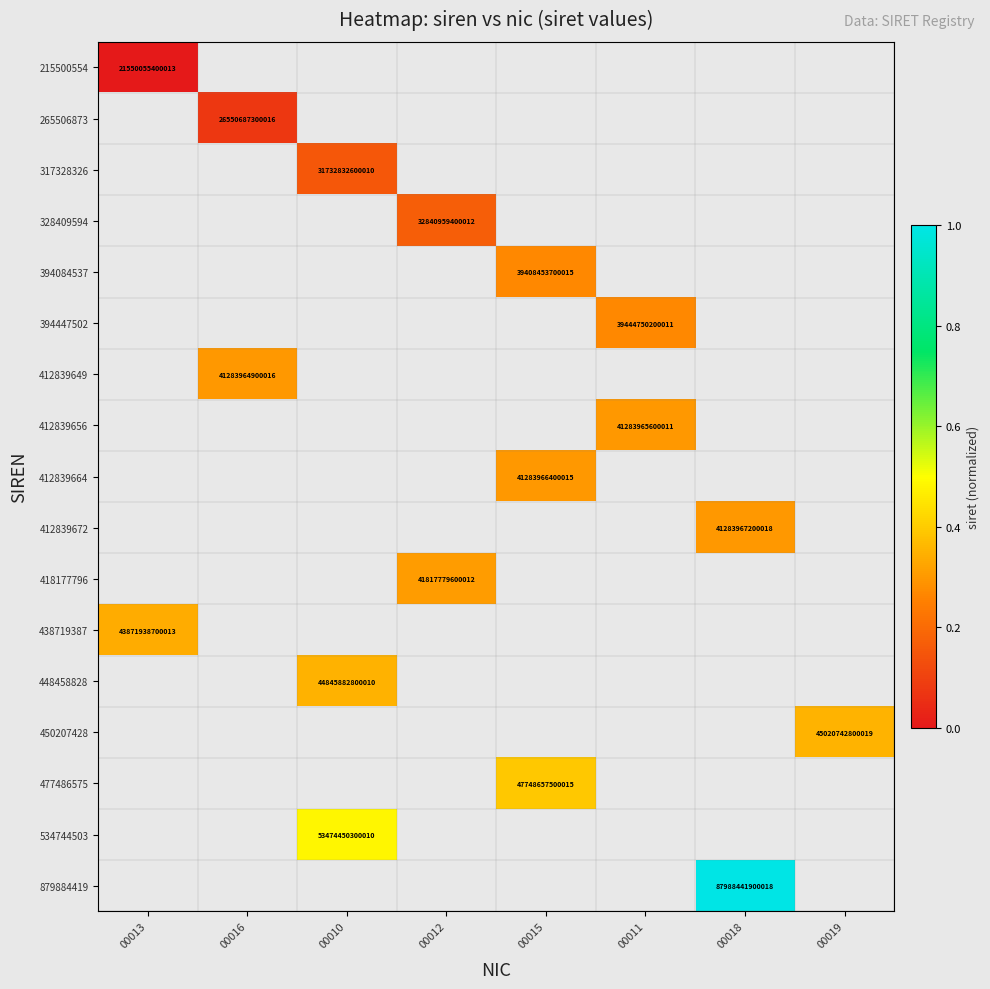

Is it true that 418177796 equals 41817779600012 at 00012?

True